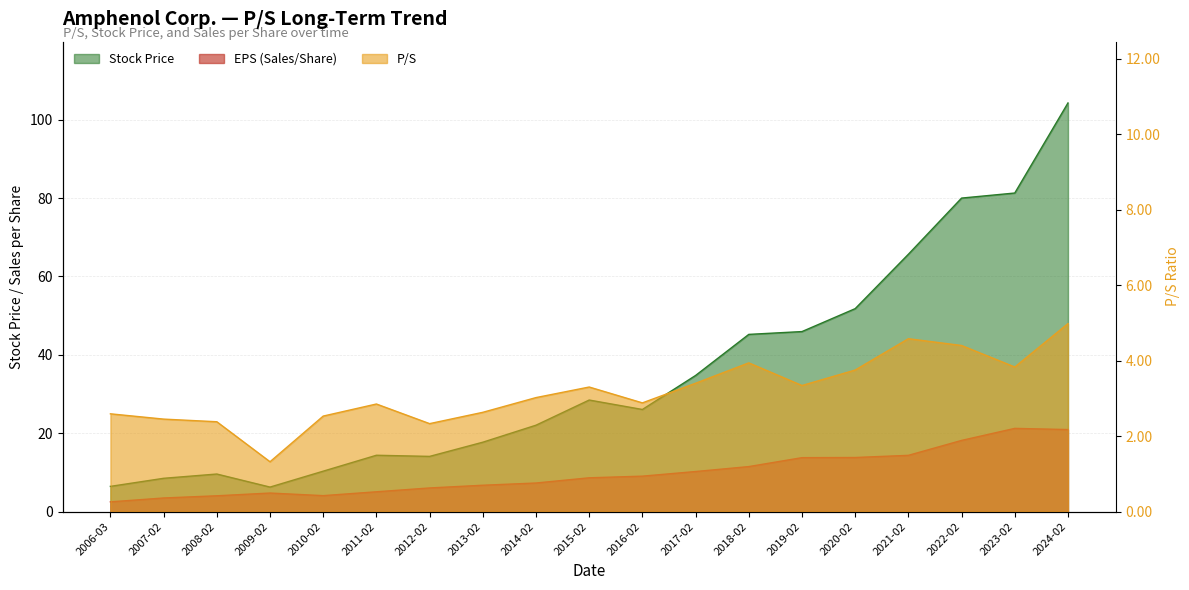

How many lines are shown in the chart?

3